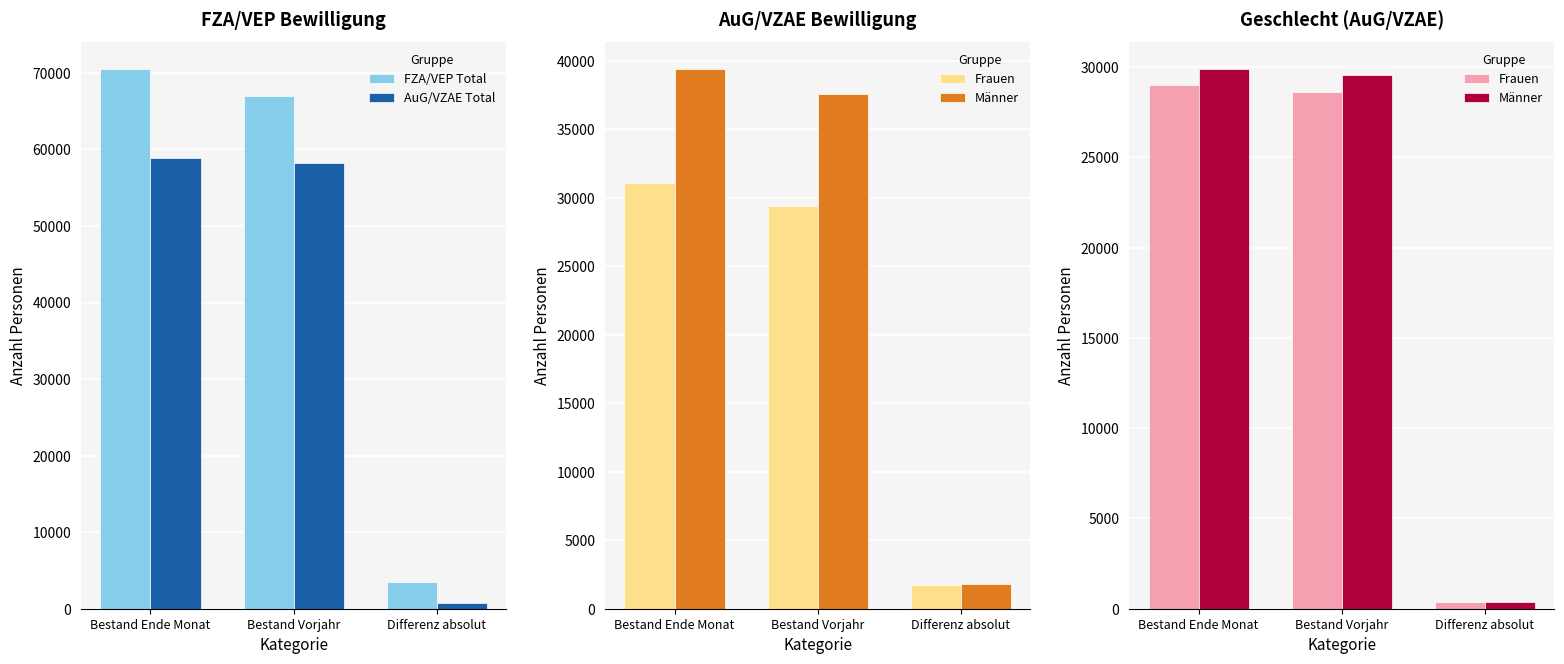

What is the sum of the AuG/VZAE Total values at Bestand Vorjahr and Bestand Ende Monat?

117076